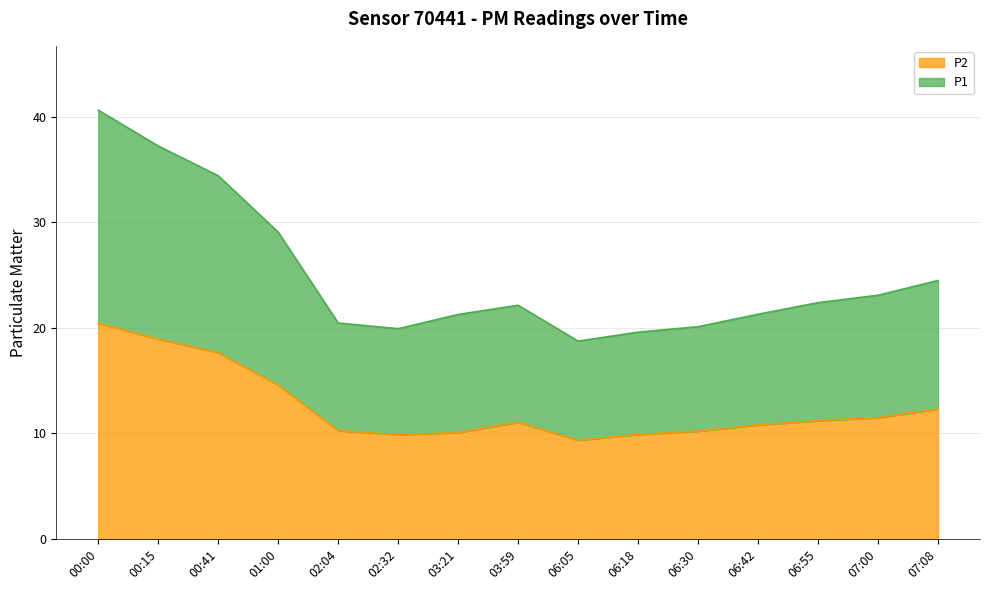

True or false: P1 and P2 intersect in this chart.

False